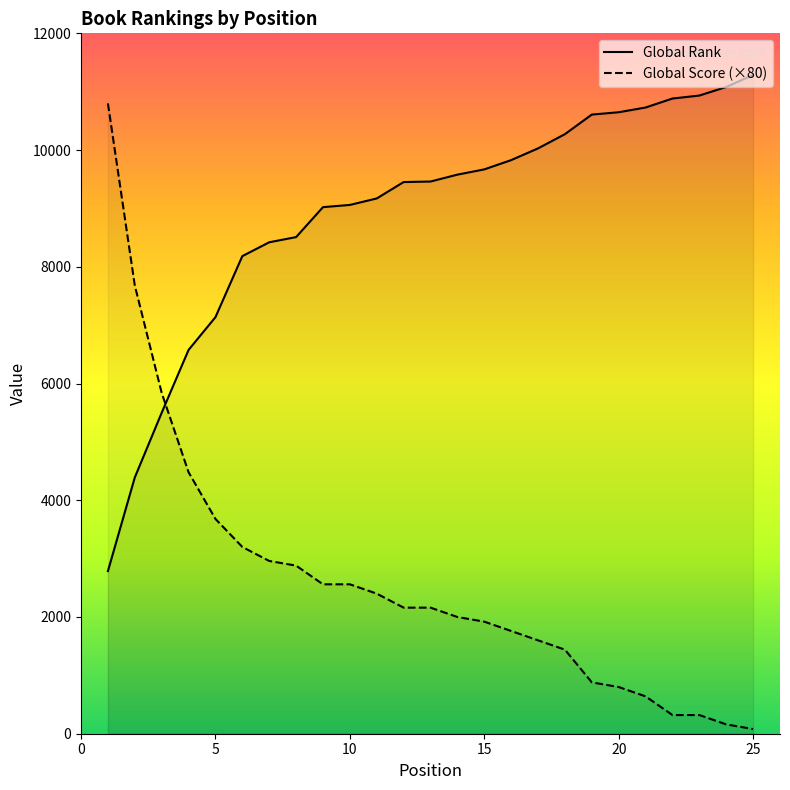

Which series has the largest range (max minus min)?

Global Score (×80)